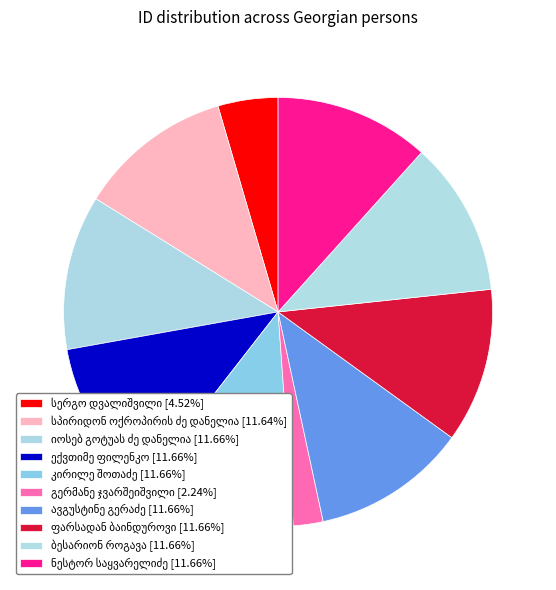

What percentage is the ავგუსტინე გერაძე slice, to the nearest percent?

12%